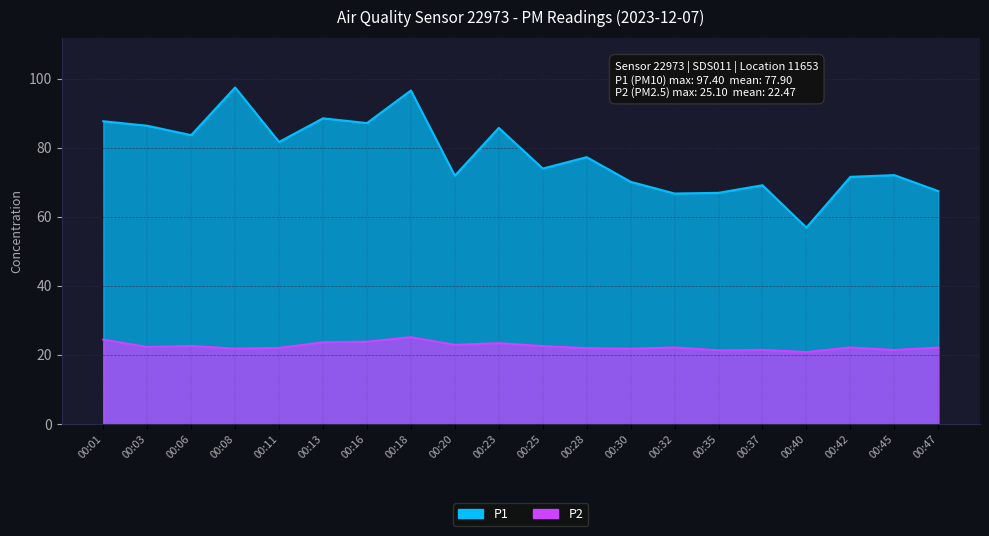

What is the difference between the maximum and minimum values in the P1 series?

40.6